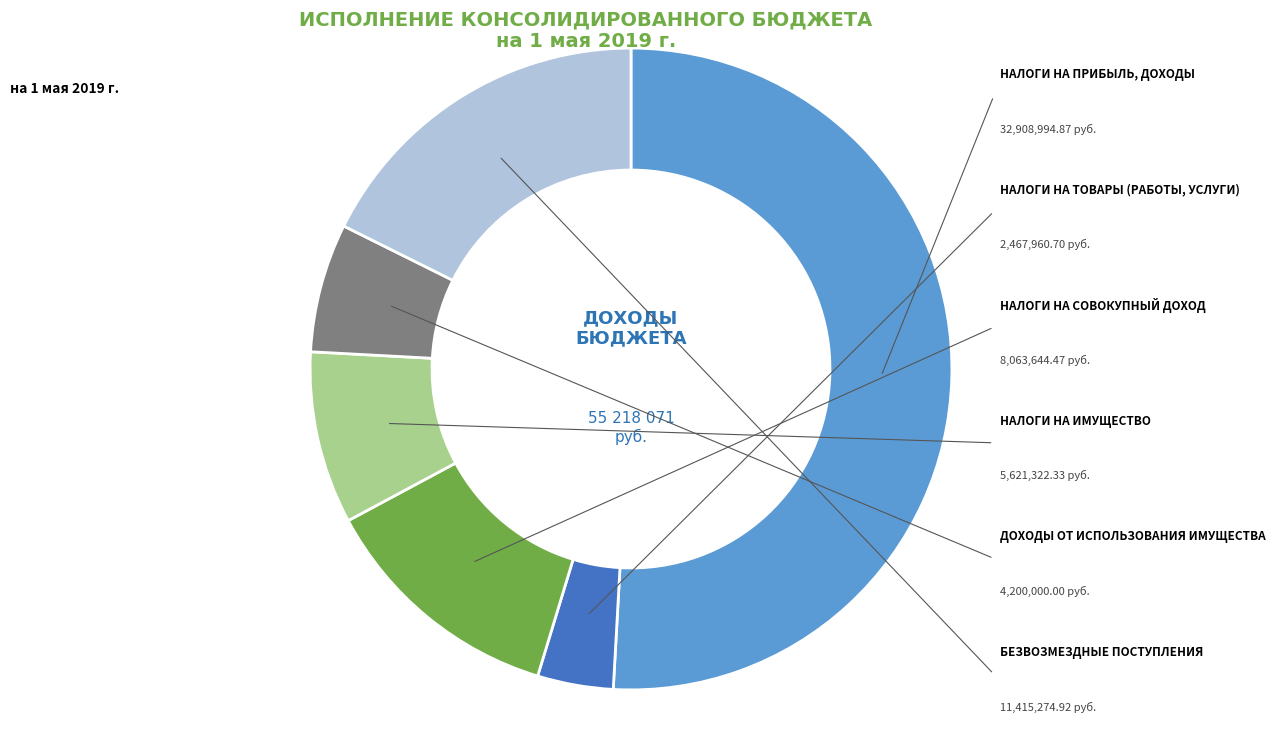

Combined, what portion of the pie is НАЛОГИ НА ПРИБЫЛЬ, ДОХОДЫ and НАЛОГИ НА ИМУЩЕСТВО?

59.6%